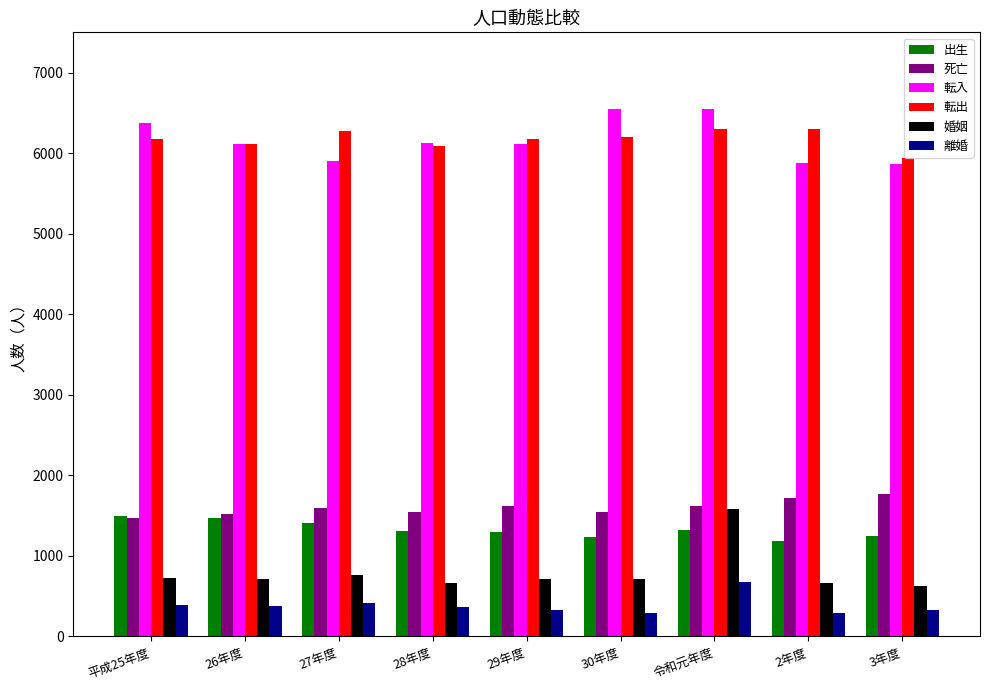

Does the chart contain stacked bars?

No